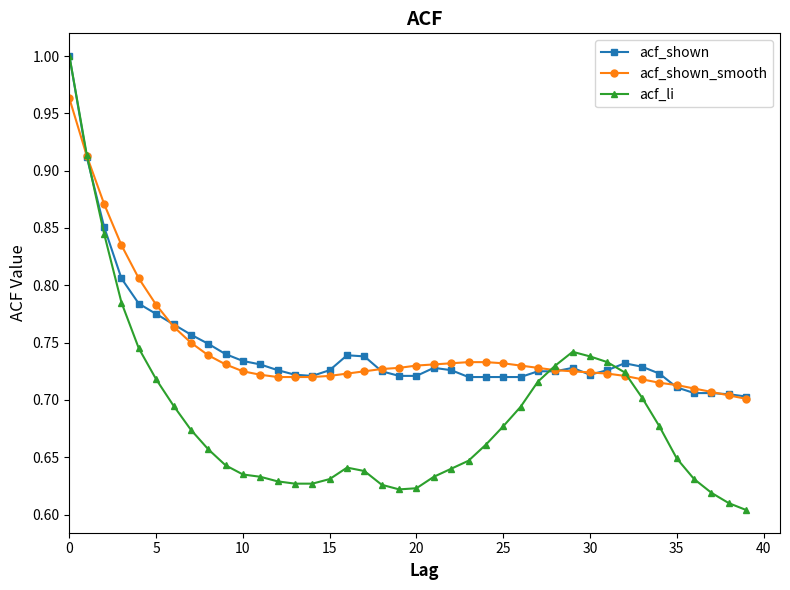

Which series has the widest spread of values?

acf_li